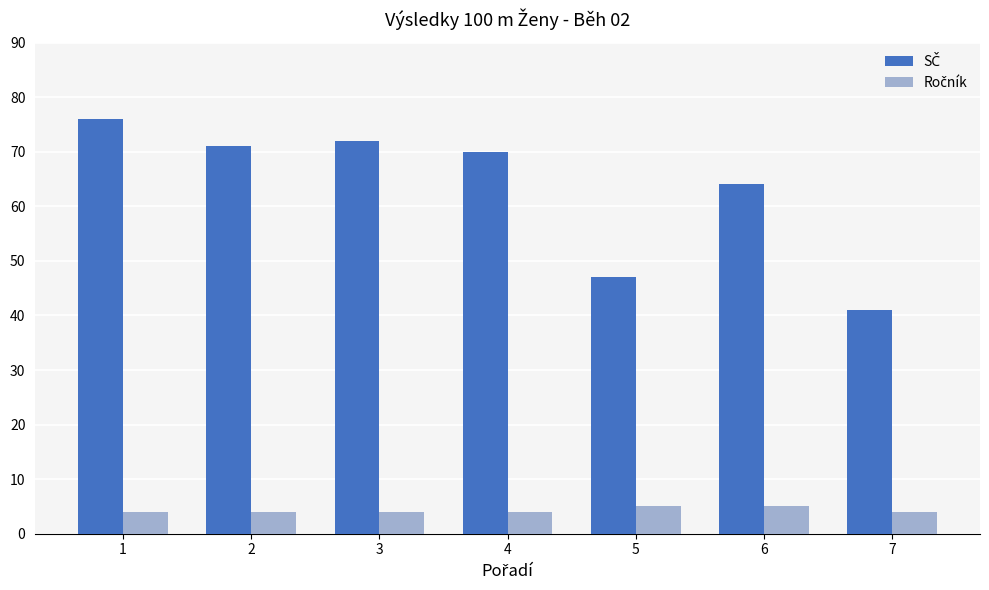

What is the difference between the highest and lowest values at 2?

67